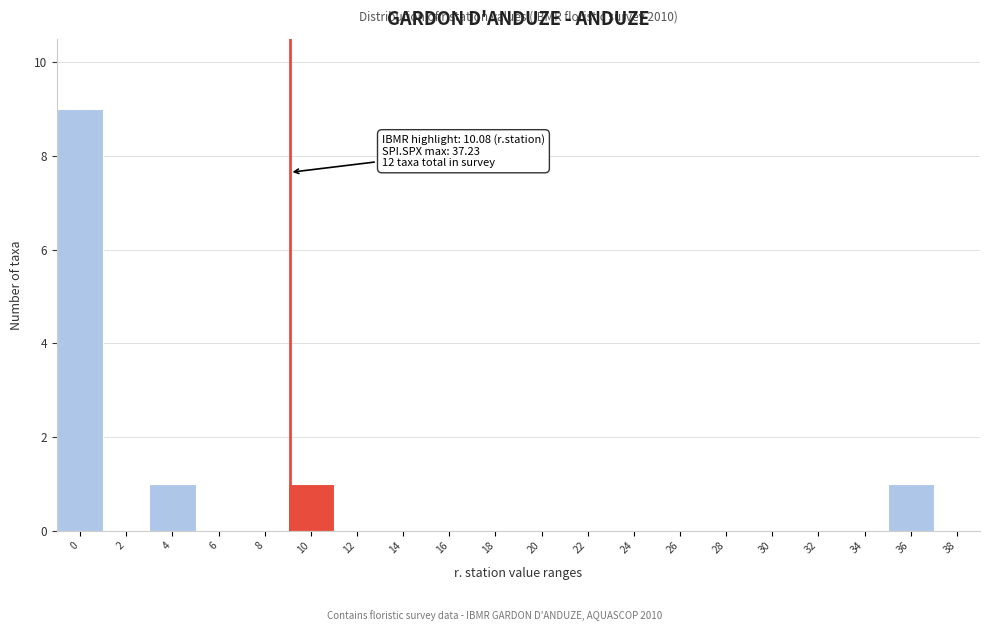

Reading left to right, extract all data points from this chart.

0=9	2=0	4=1	6=0	8=0	10=1	12=0	14=0	16=0	18=0	20=0	22=0	24=0	26=0	28=0	30=0	32=0	34=0	36=1	38=0